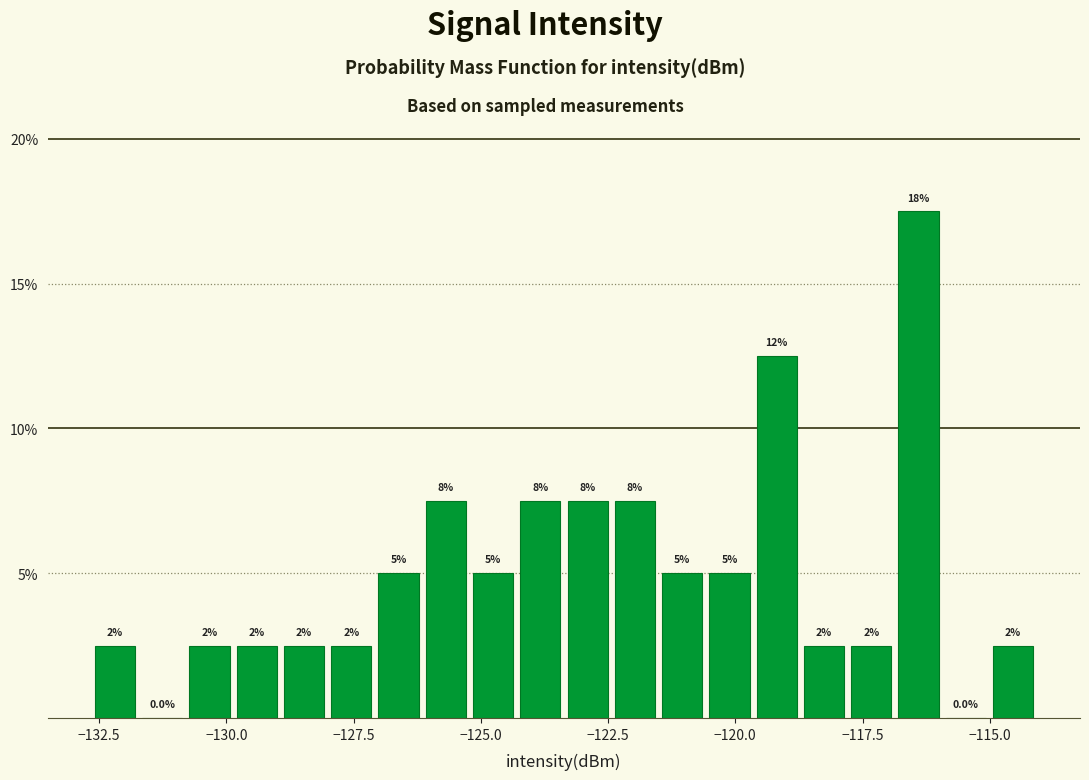

Around what value on the x-axis is the tallest bar? Give the approximate position of its centre, as read against the axis.

-116.5